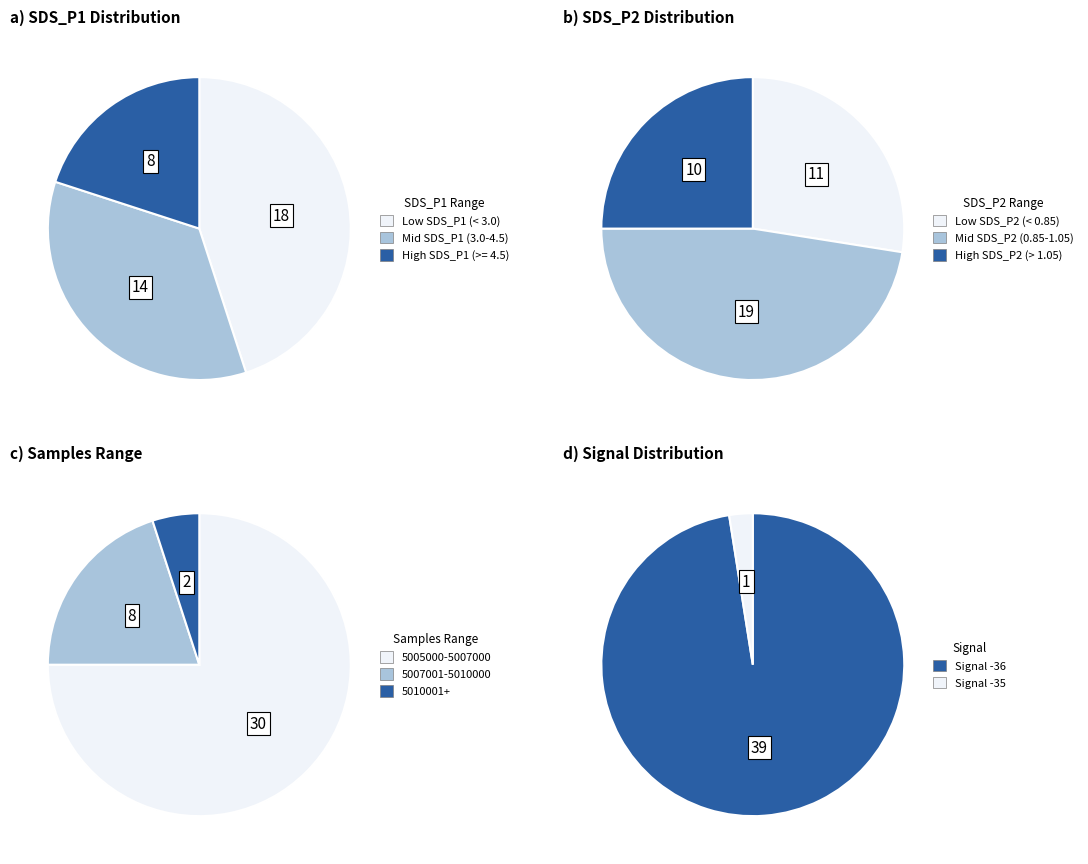

Is the sum of 8 and 11 greater than half?

No